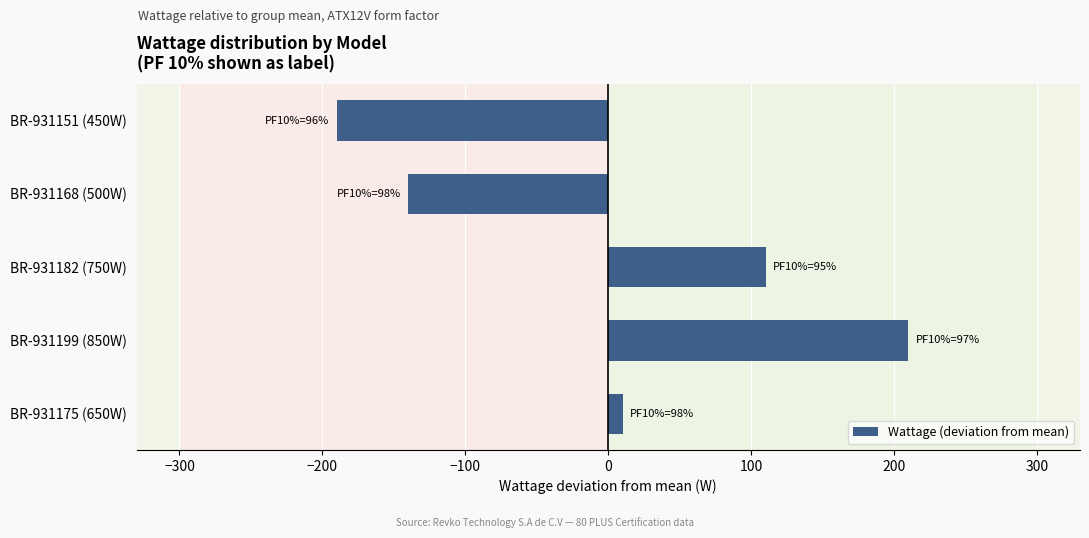

Are the bars horizontal?

Yes